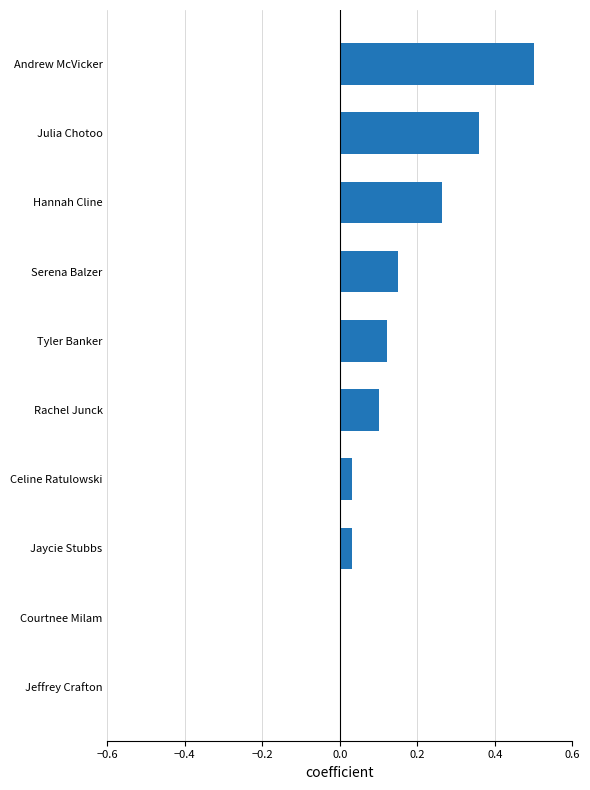

What is the sum of all values?

1.6